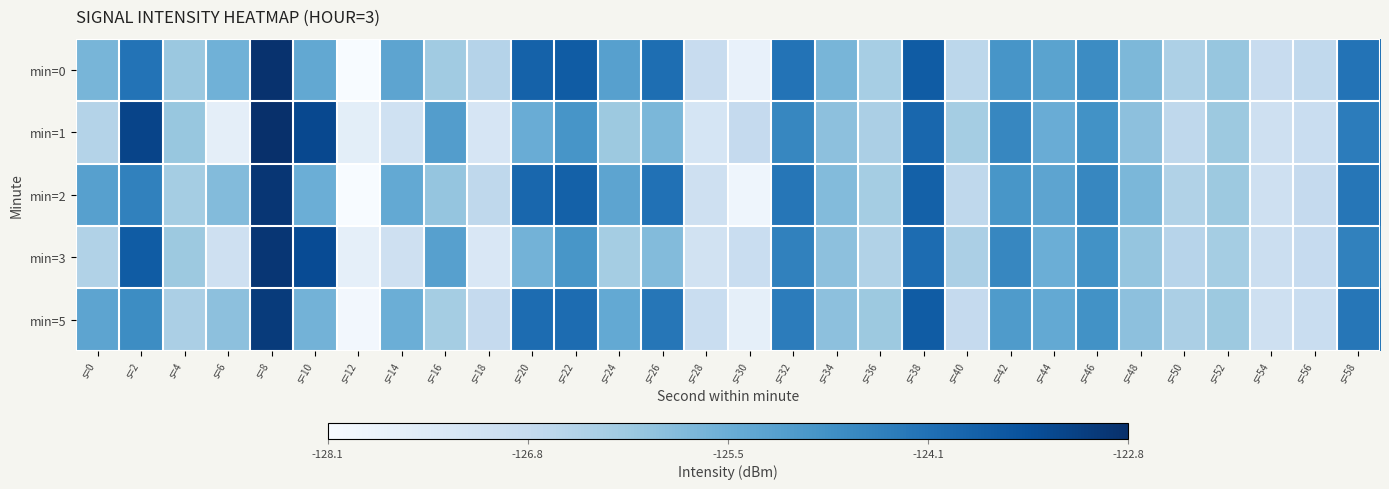

Which has a higher value, s=26 or s=22?

s=22